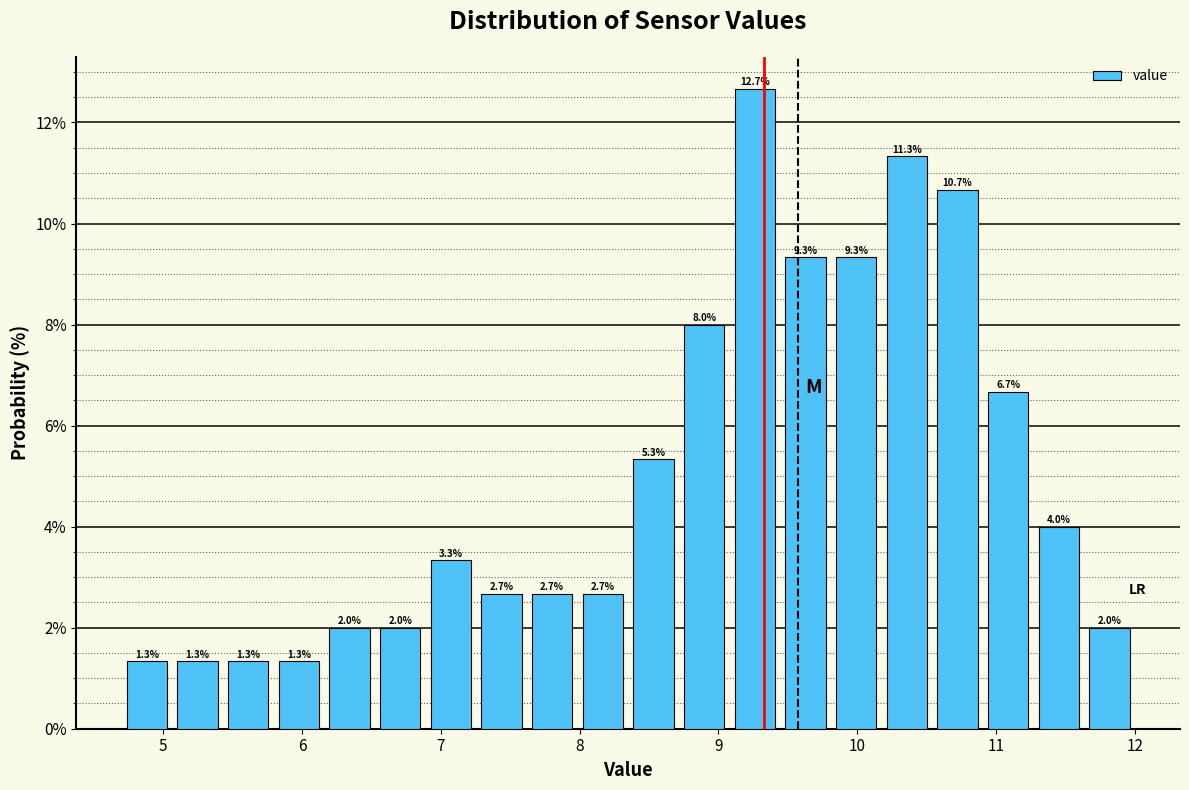

Around what value on the x-axis is the tallest bar? Give the approximate position of its centre, as read against the axis.

9.3